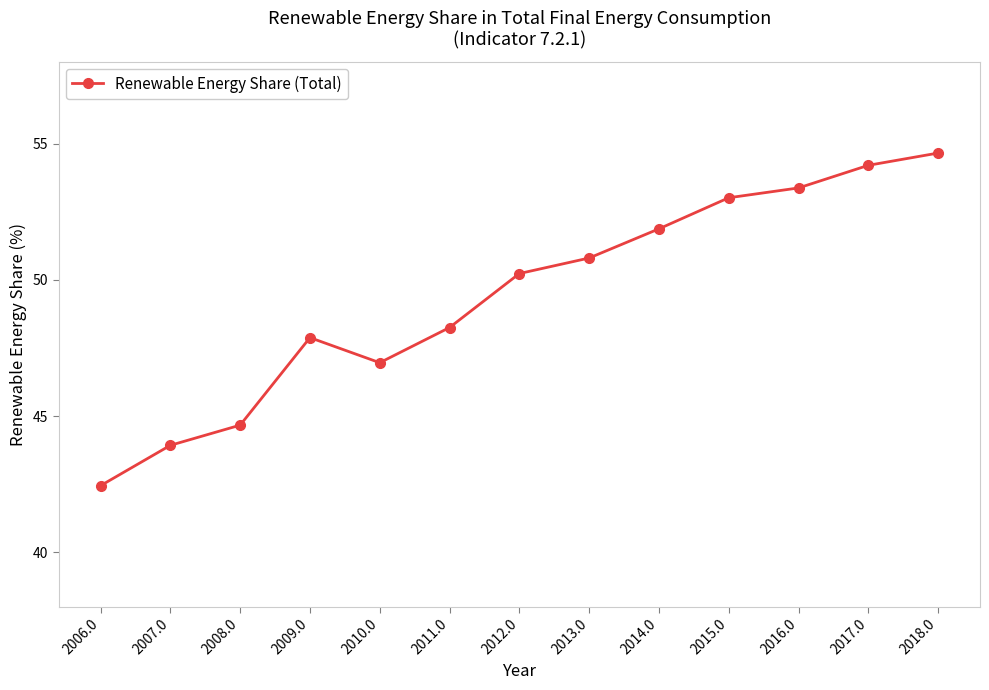

The value at 2007.0 is 43.9. True or false?

True